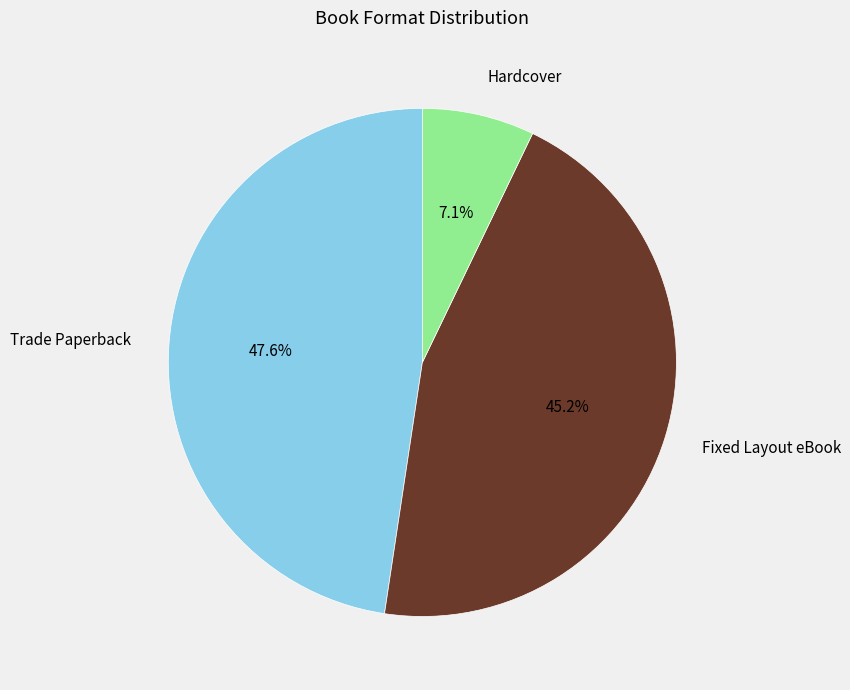

Does any single category account for the majority?

No